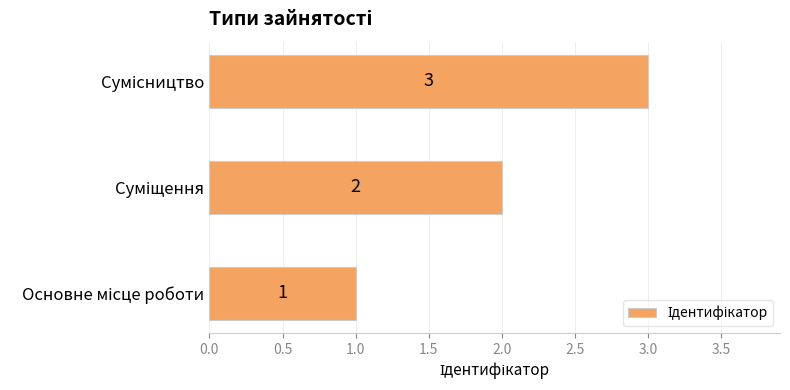

What is the difference between the maximum and minimum values?

2